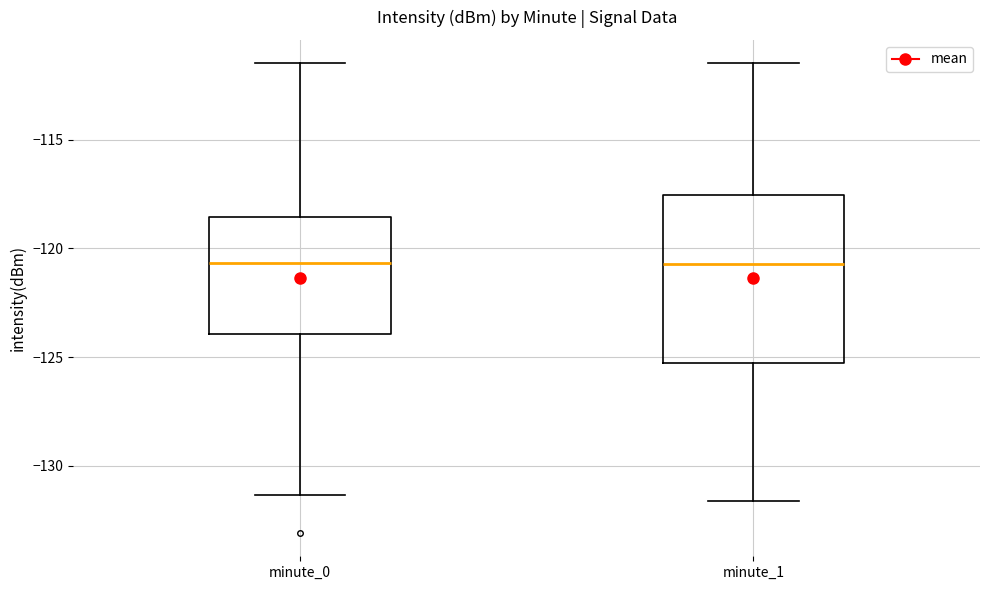

Reading left to right, transcribe this box plot: for each box, give where its median line is, the range the box spans, and where its two whiskers end, as read against the y-axis. The values are not printed on the chart, so give them approximately, as read against the axis.

minute_0: median -120.5, box -124.0 to -118.5, whiskers -131.5 to -111.5
minute_1: median -120.5, box -125.5 to -117.5, whiskers -131.5 to -111.5